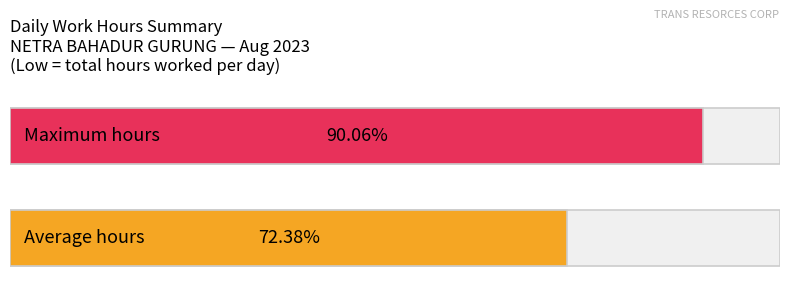

Count the number of data series in this chart.

1